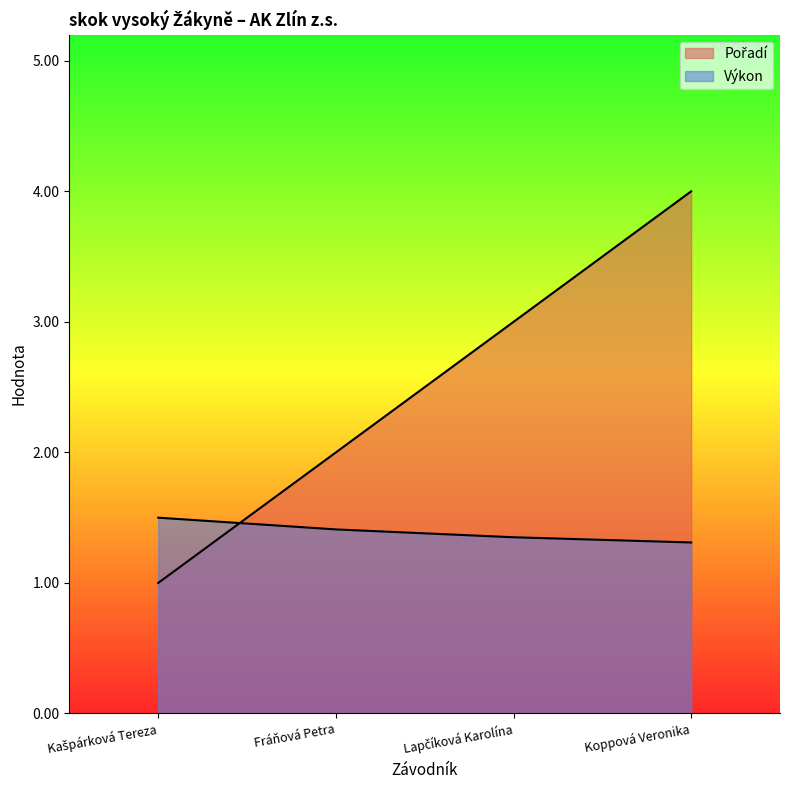

The Výkon series shows 1.3 at Koppová Veronika. True or false?

True